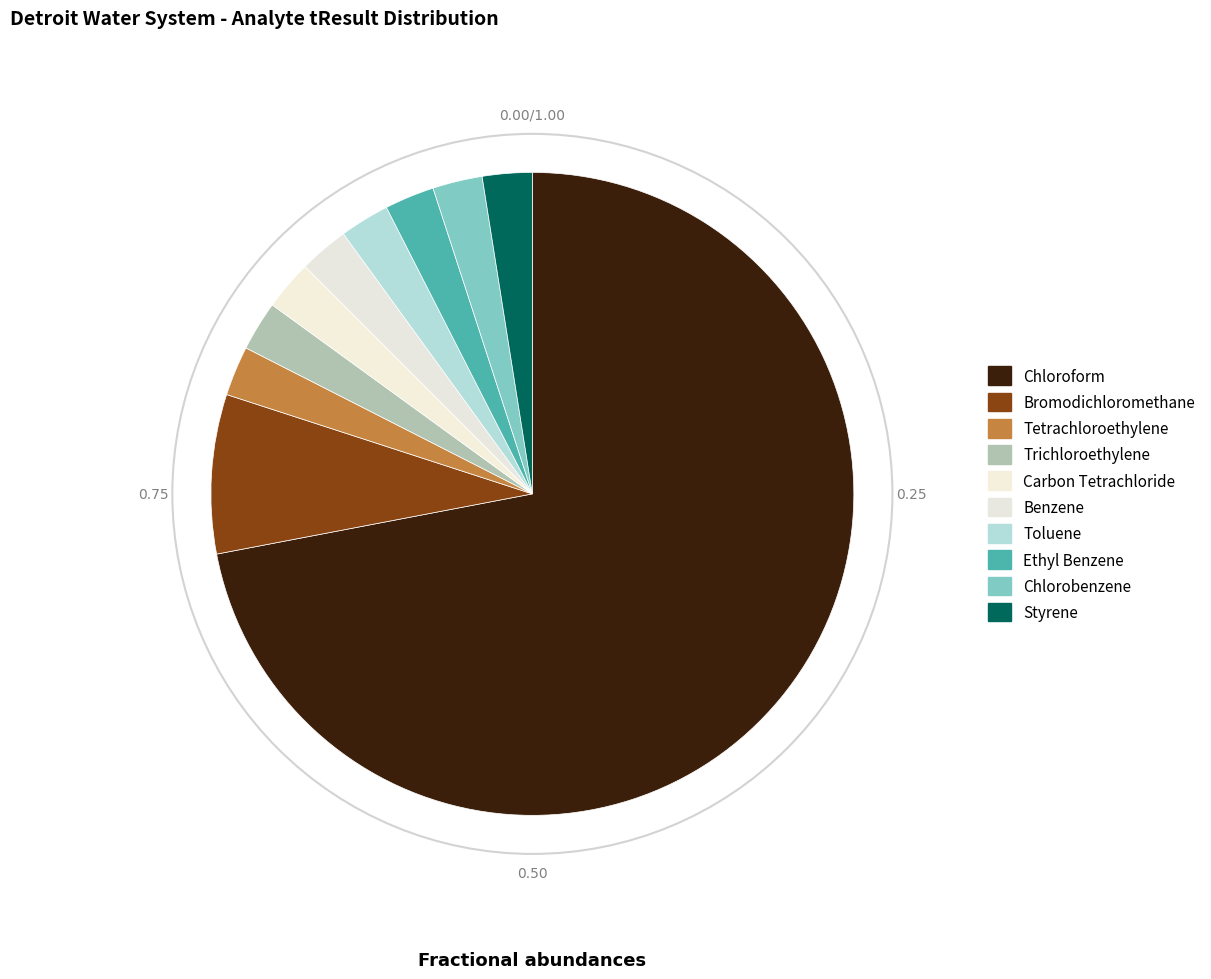

Which slice is the largest?

Chloroform